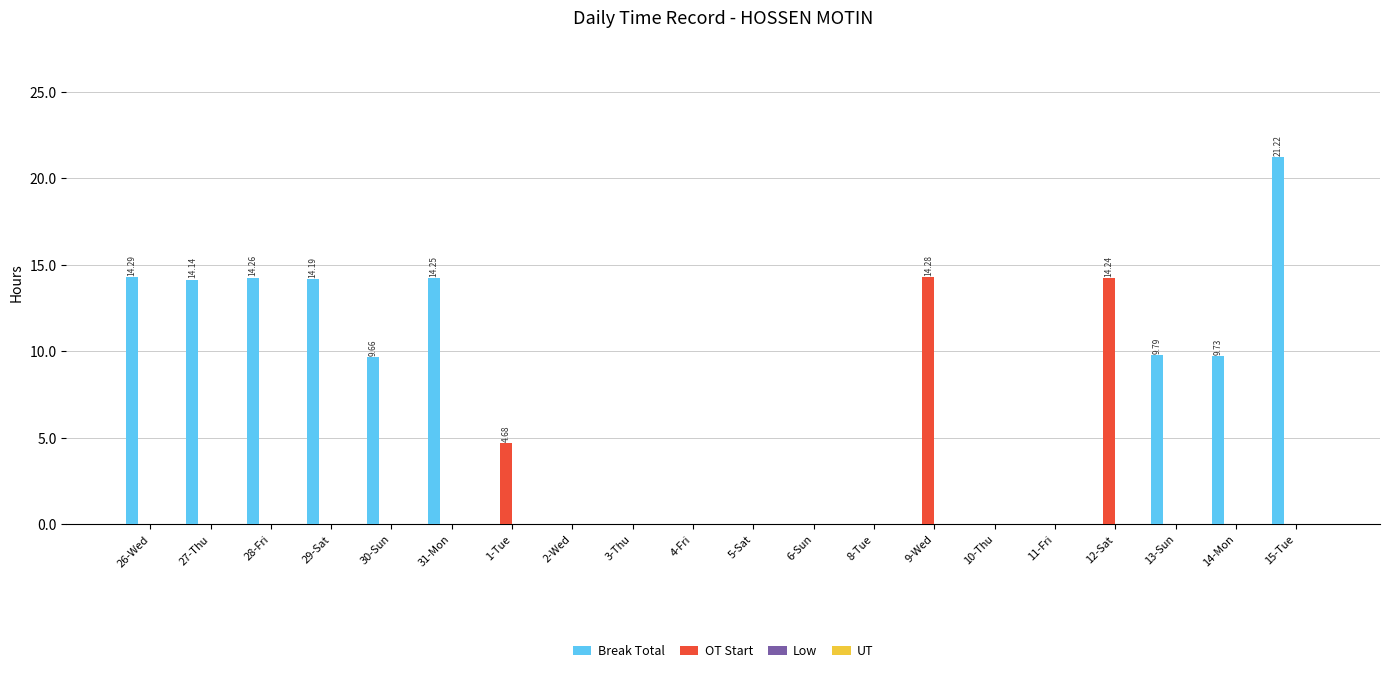

What is the total value across all series at 30-Sun?

9.7